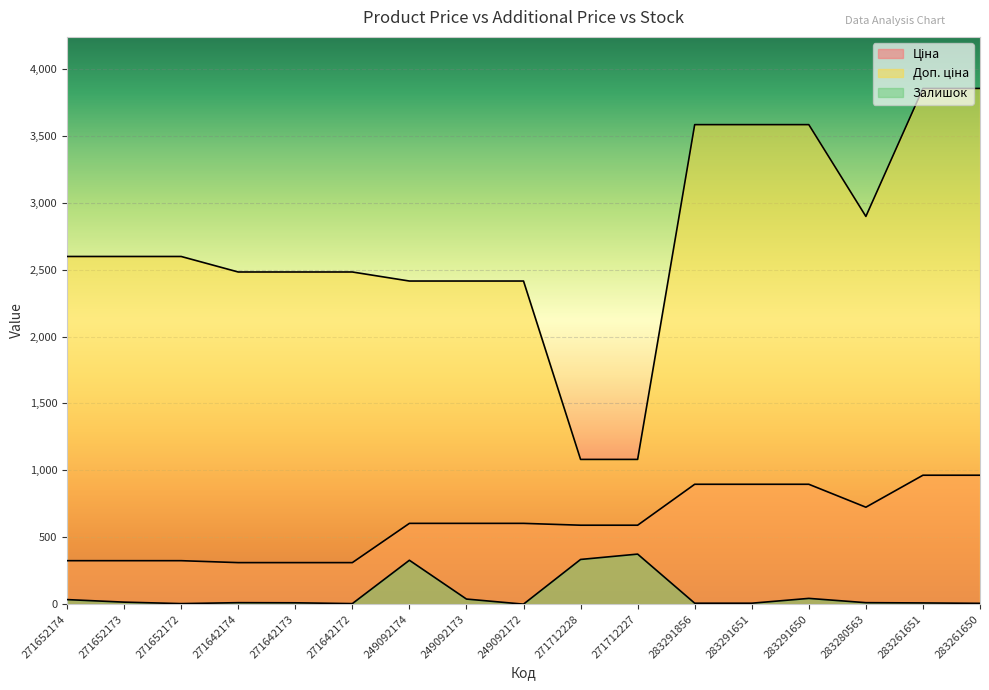

What is the difference between the maximum and second lowest values in the Доп. ціна series?

2772.4